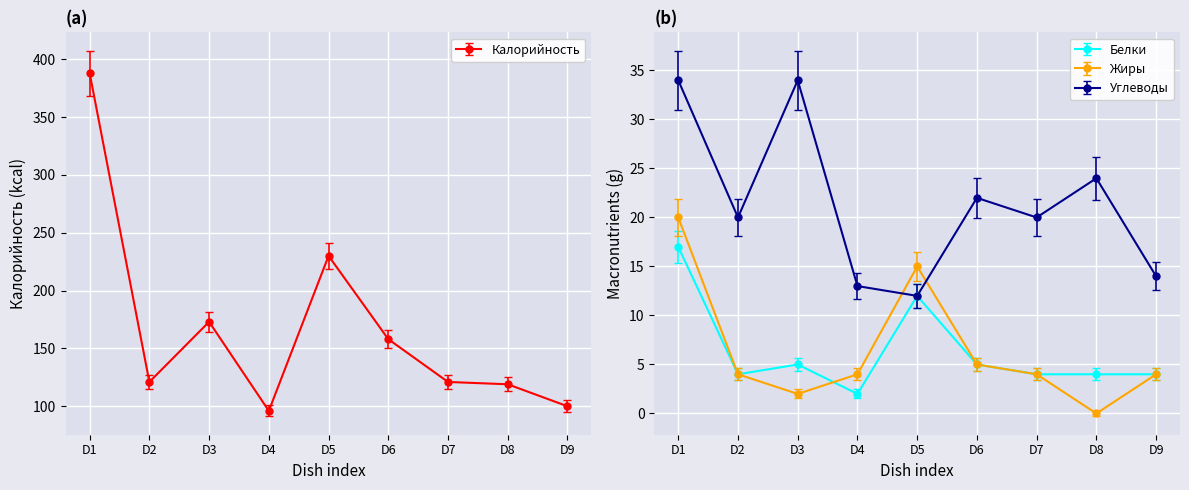

The Углеводы series shows 3 at D4. True or false?

False